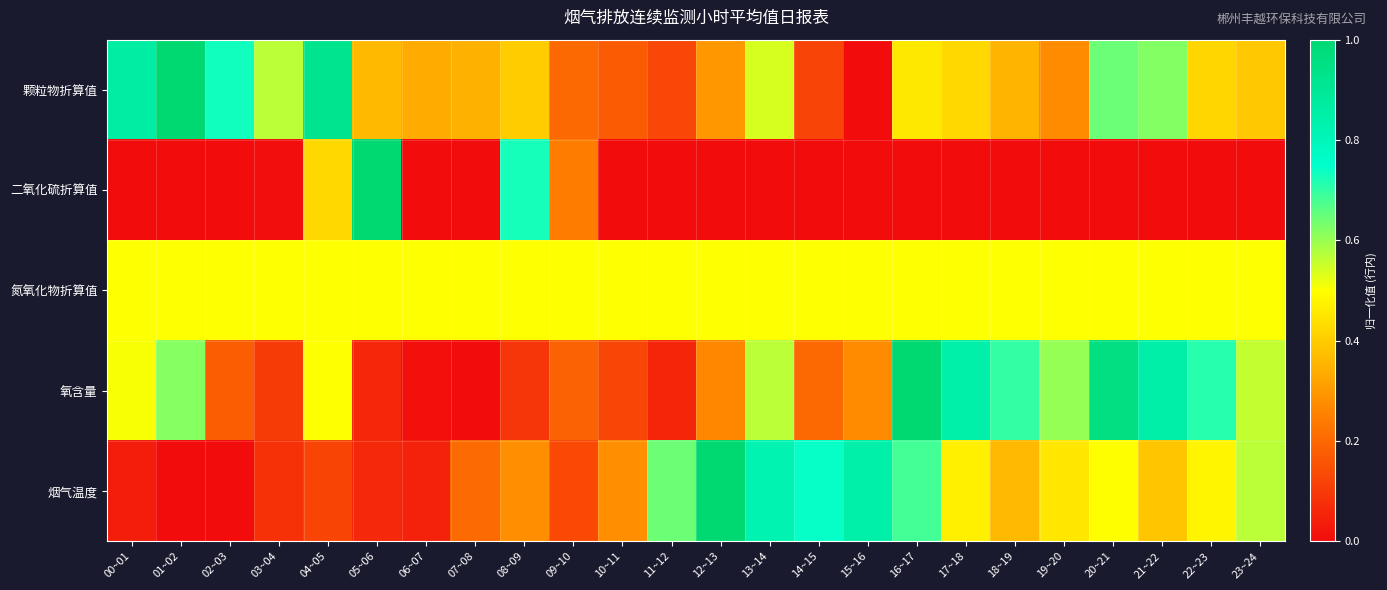

Which series has the widest spread of values?

颗粒物折算值